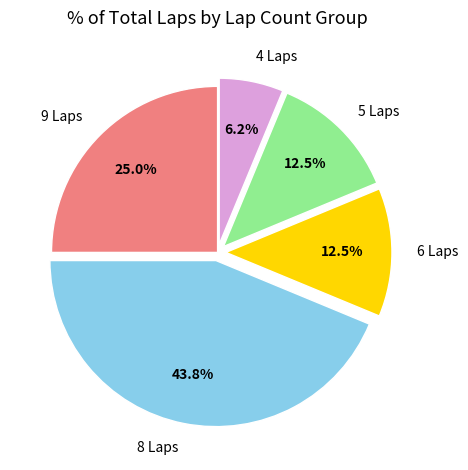

What is the largest slice in the pie chart?

8 Laps